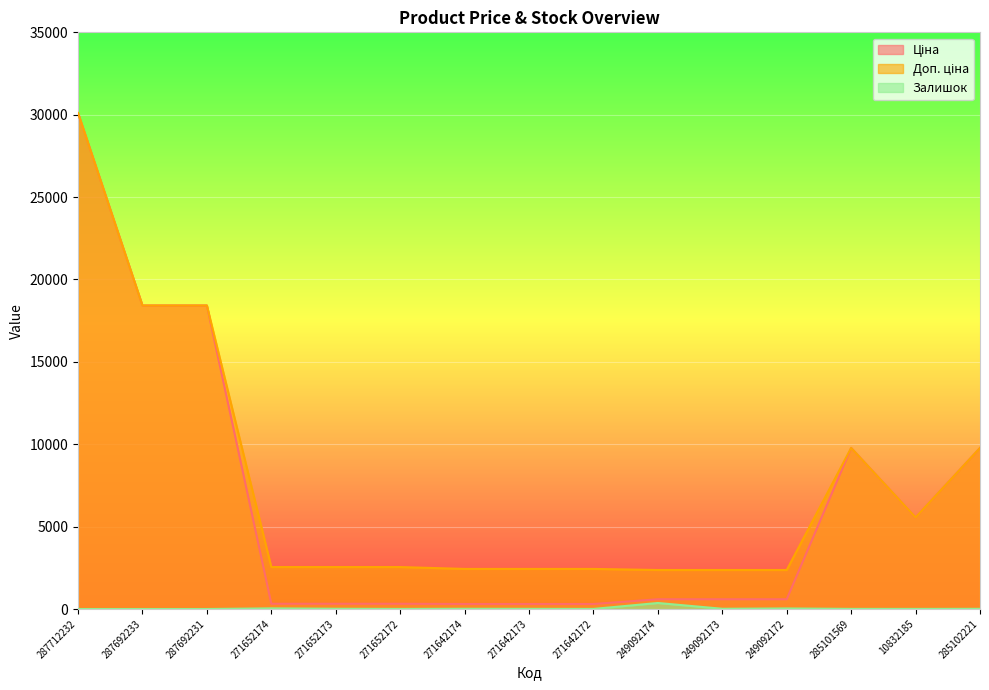

Between 271642173 and 287692233, which is larger?

287692233